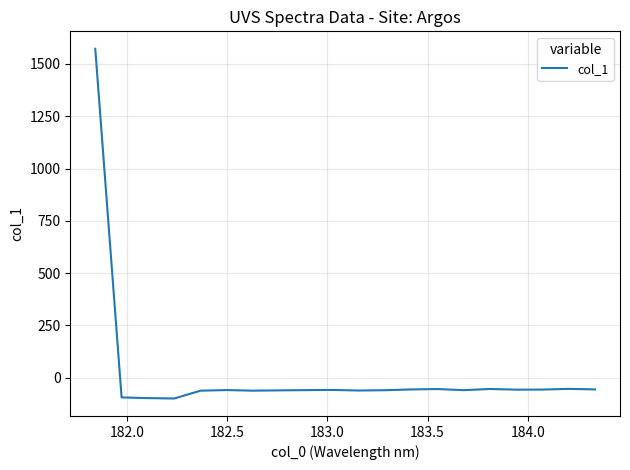

What is the minimum value shown in the chart?

-98.8